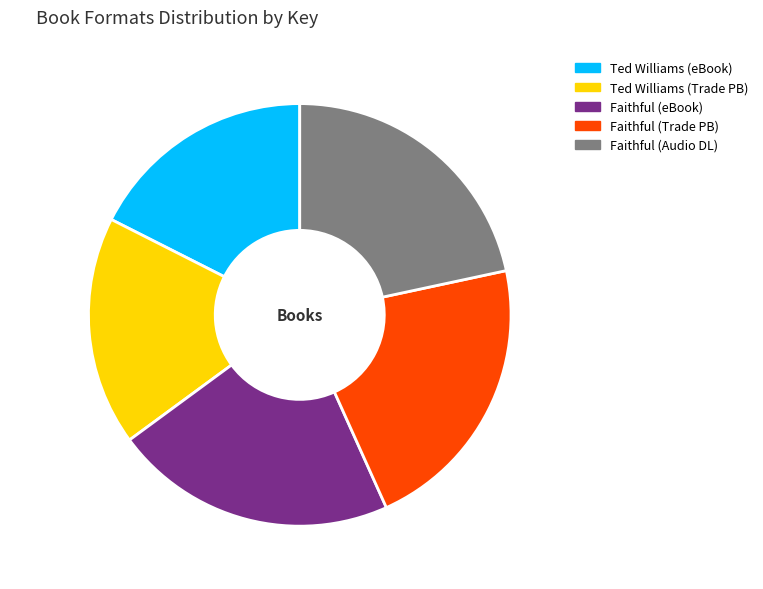

Combined, do Faithful (Audio DL) and Ted W. (eBook) account for over 50%?

No